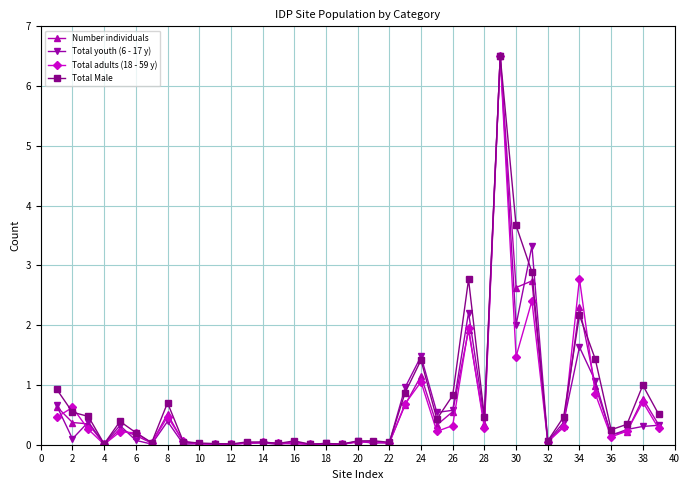

True or false: Total adults (18 - 59 y) has more than 1 interior local peaks.

True